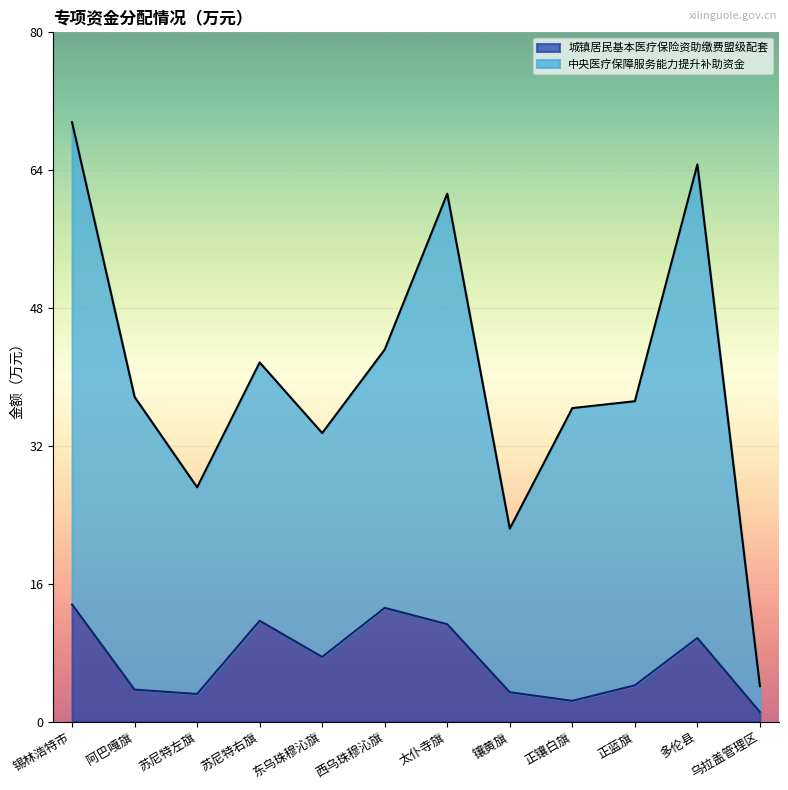

True or false: 城镇居民基本医疗保险资助缴费盟级配套 and 中央医疗保障服务能力提升补助资金 cross at least once.

False